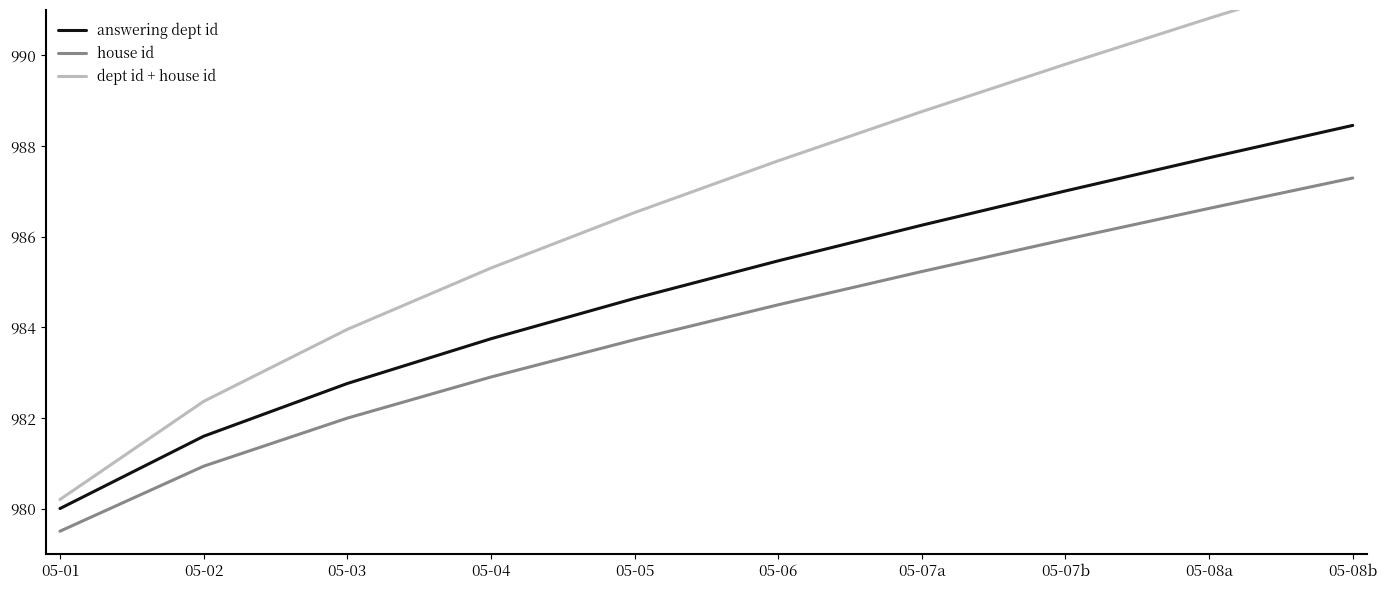

What is the total value across all series at 05-08b?

2967.6